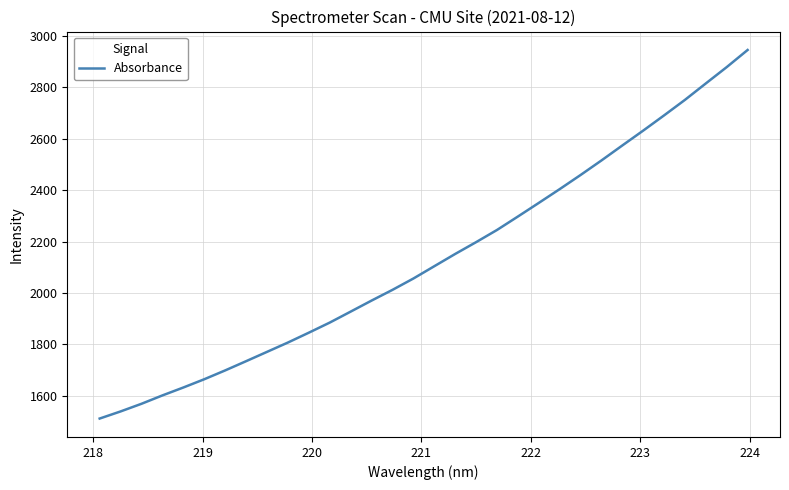

What is the minimum value shown in the chart?

1511.4